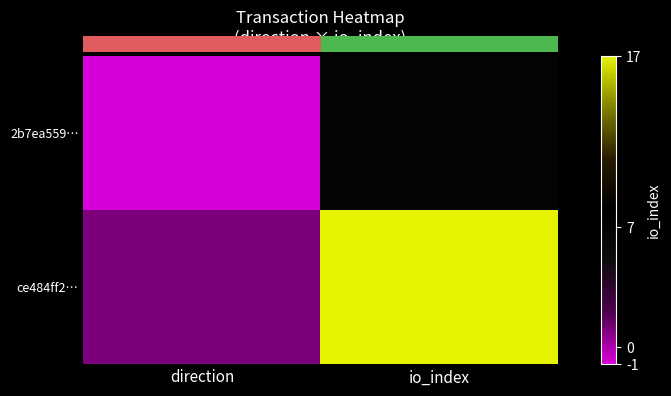

What is the total value across all series at io_index?

24